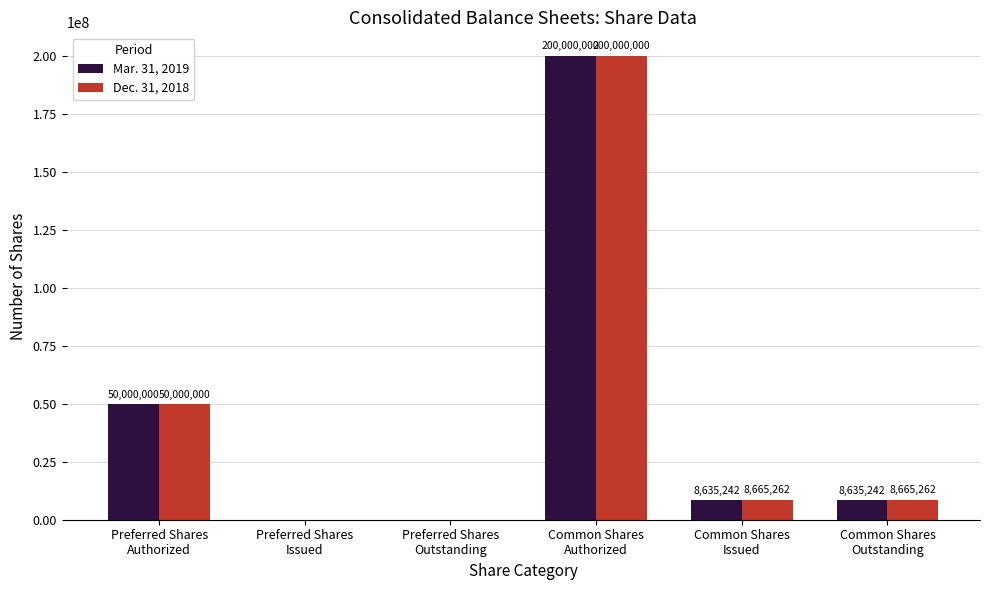

Is the value of Mar. 31, 2019 at Preferred Shares
Outstanding greater than the value of Dec. 31, 2018 at Common Shares
Issued?

No